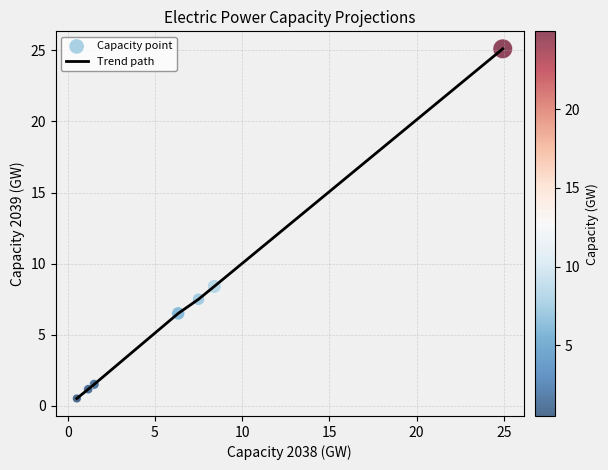

What is the average value?

7.2